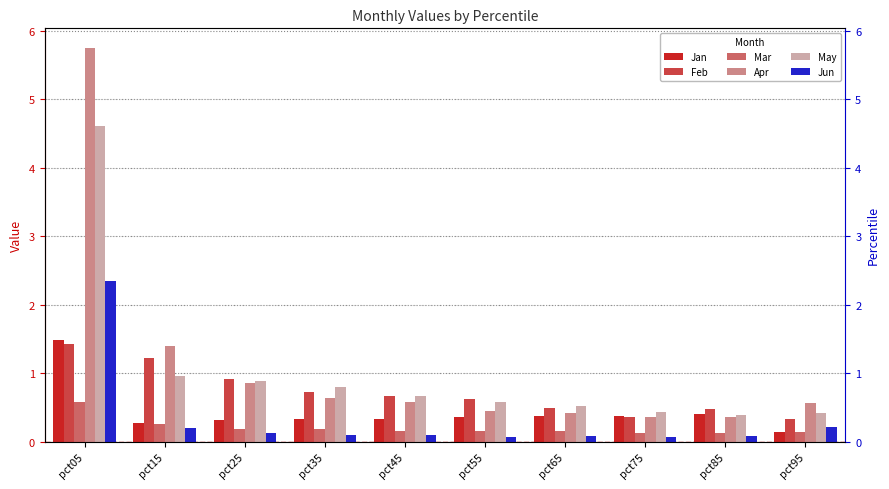

Between pct35 and pct25, which is larger?

pct35